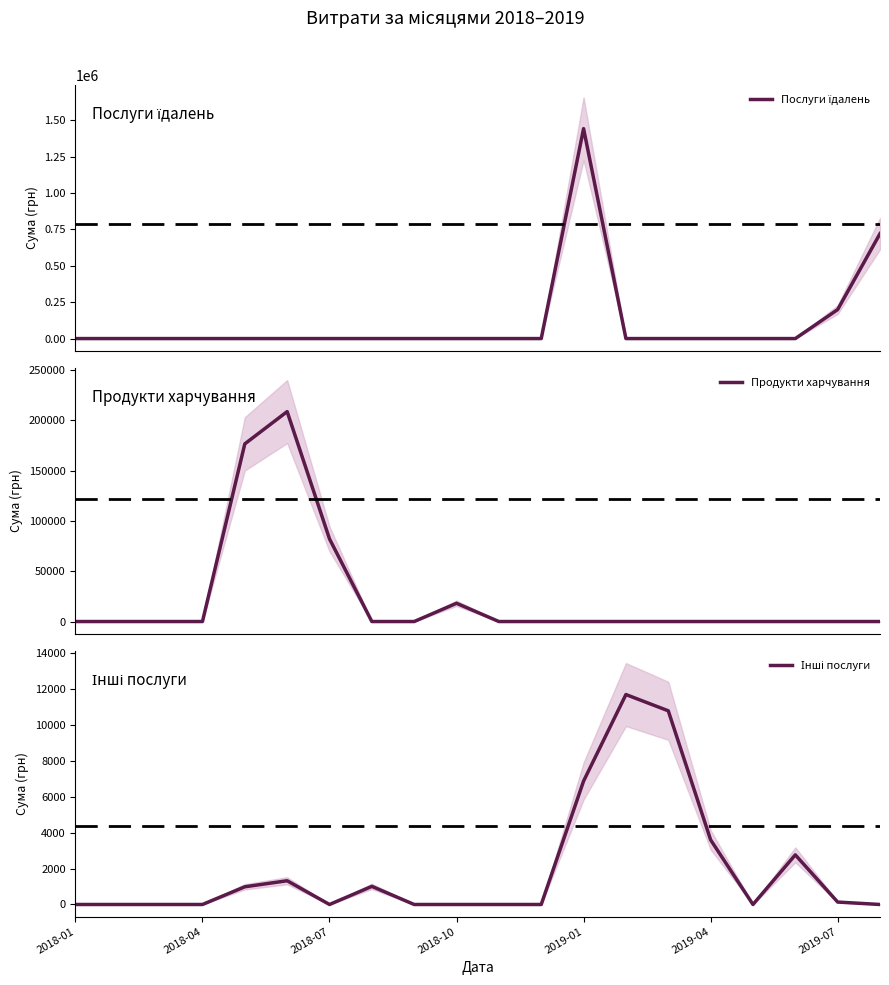

True or false: Послуги їдалень and Продукти харчування cross at least once.

False